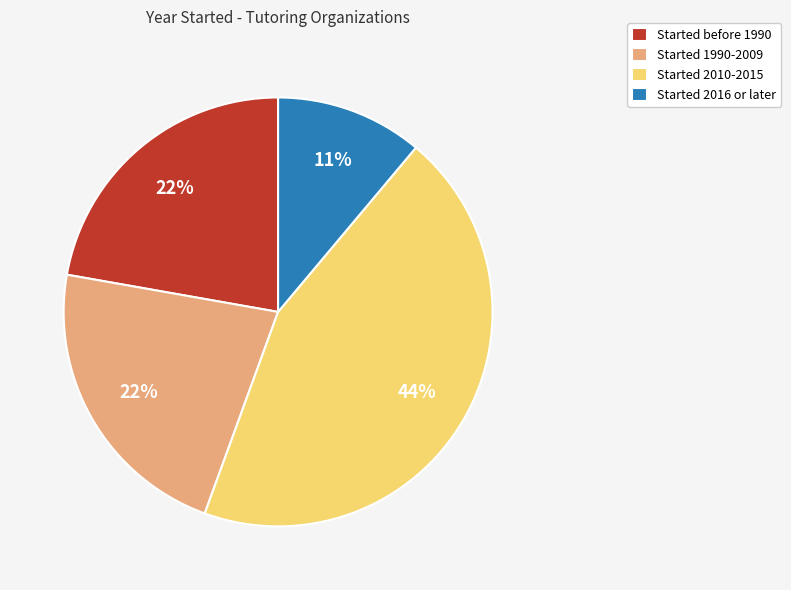

What percentage is the Started 2016 or later slice, to the nearest percent?

11%